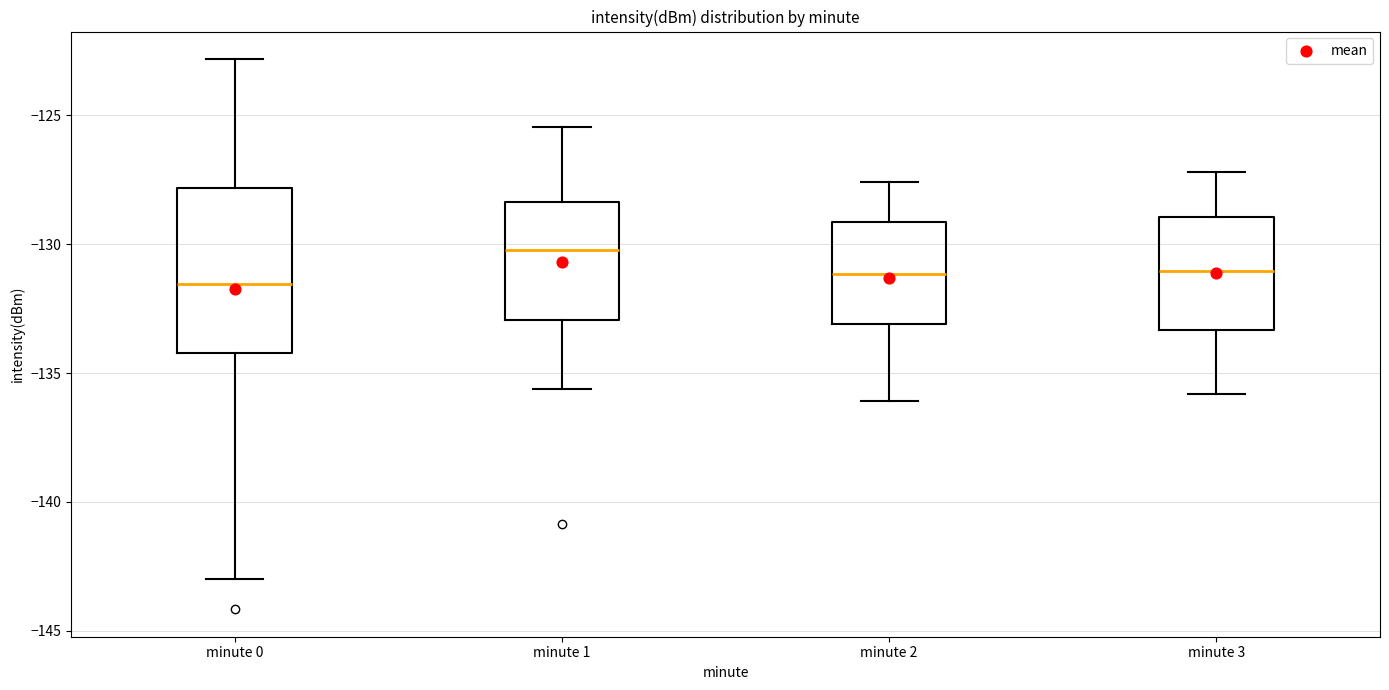

Where does the lower whisker of the box for minute 3 end on the y-axis? The values are not printed on the chart, so give them approximately, as read against the axis.

-136.0